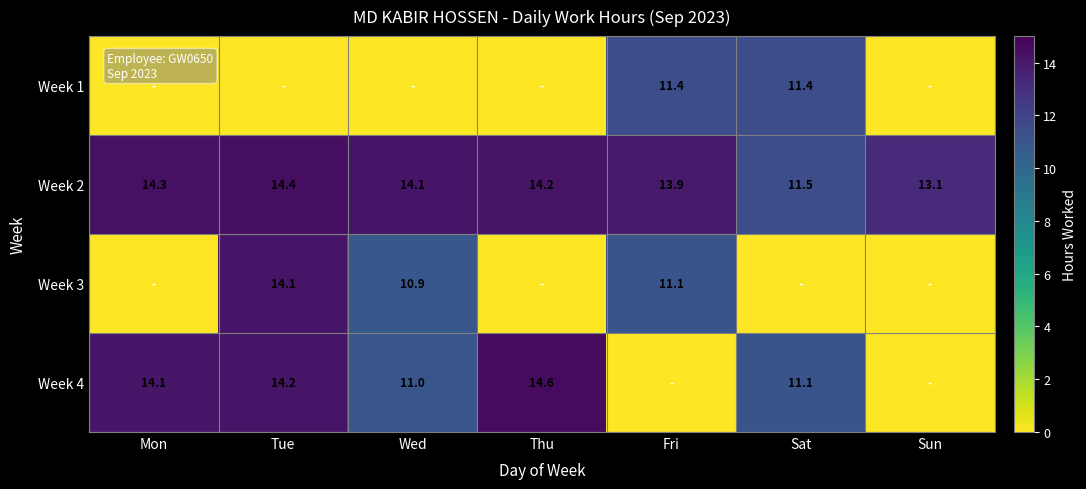

What value does the Week 2 series have at Sun?

13.1